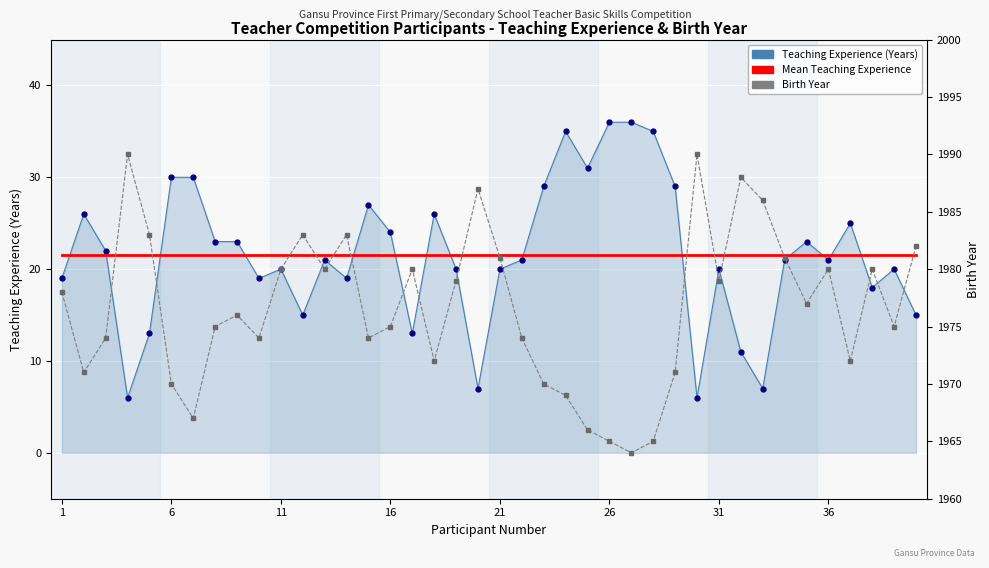

Reading left to right, what are all the values shown in this chart?

Teaching Experience (Years): 19.0	26.0	22.0	6.0	13.0	30.0	30.0	23.0	23.0	19.0	20.0	15.0	21.0	19.0	27.0	24.0	13.0	26.0	20.0	7.0	20.0	21.0	29.0	35.0	31.0	36.0	36.0	35.0	29.0	6.0	20.0	11.0	7.0	21.0	23.0	21.0	25.0	18.0	20.0	15.0
Mean Teaching Experience: 21.6	21.6	21.6	21.6	21.6	21.6	21.6	21.6	21.6	21.6	21.6	21.6	21.6	21.6	21.6	21.6	21.6	21.6	21.6	21.6	21.6	21.6	21.6	21.6	21.6	21.6	21.6	21.6	21.6	21.6	21.6	21.6	21.6	21.6	21.6	21.6	21.6	21.6	21.6	21.6
Birth Year: 1978.0	1971.0	1974.0	1990.0	1983.0	1970.0	1967.0	1975.0	1976.0	1974.0	1980.0	1983.0	1980.0	1983.0	1974.0	1975.0	1980.0	1972.0	1979.0	1987.0	1981.0	1974.0	1970.0	1969.0	1966.0	1965.0	1964.0	1965.0	1971.0	1990.0	1979.0	1988.0	1986.0	1981.0	1977.0	1980.0	1972.0	1980.0	1975.0	1982.0